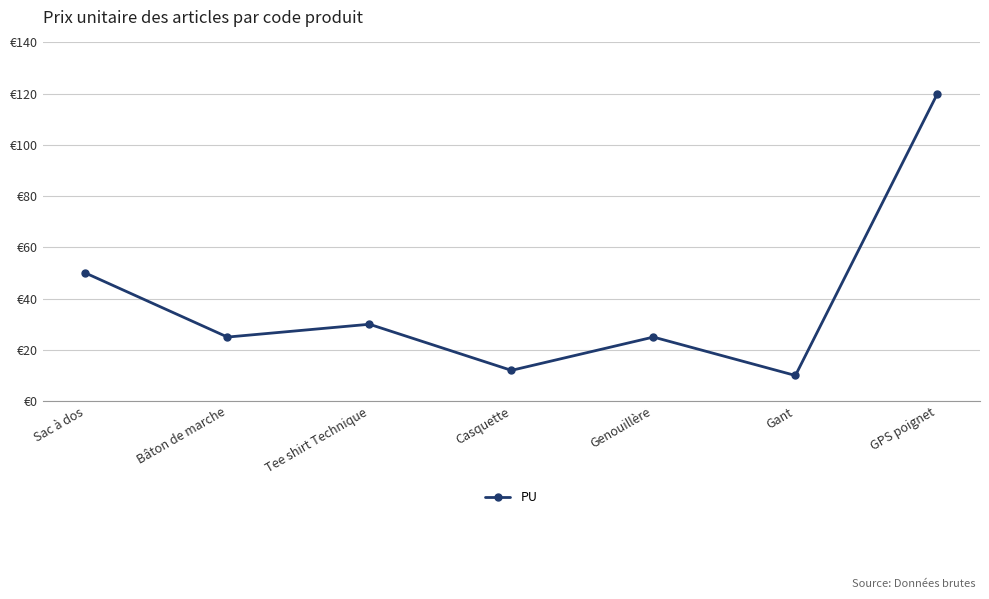

Reading right to left, list all the values displayed in this chart.

GPS poignet=120	Gant=10	Genouillère=25	Casquette=12	Tee shirt Technique=30	Bâton de marche=25	Sac à dos=50